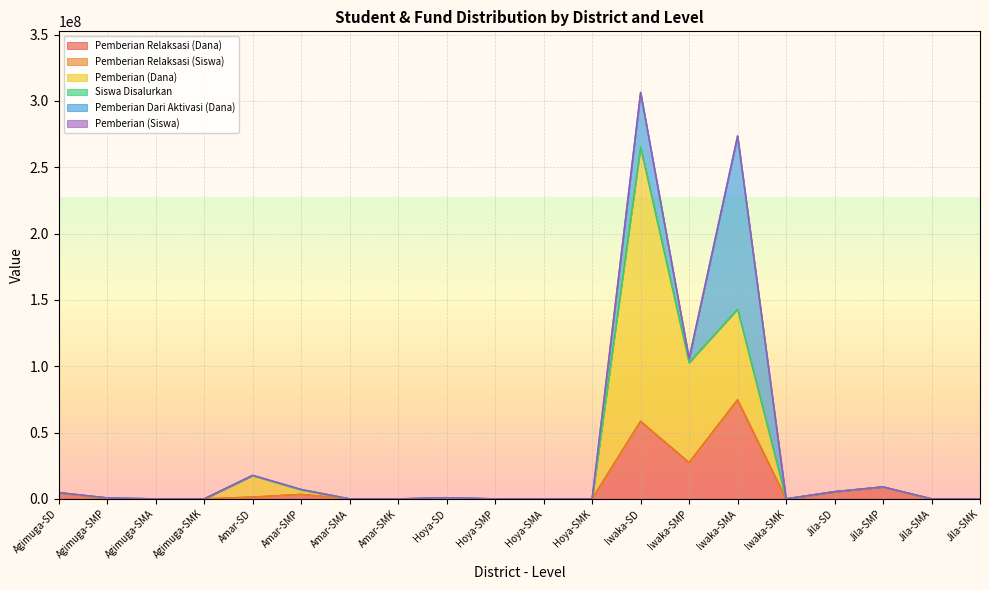

Which category has the highest value in the Pemberian Relaksasi (Dana) series?

Iwaka-SMA